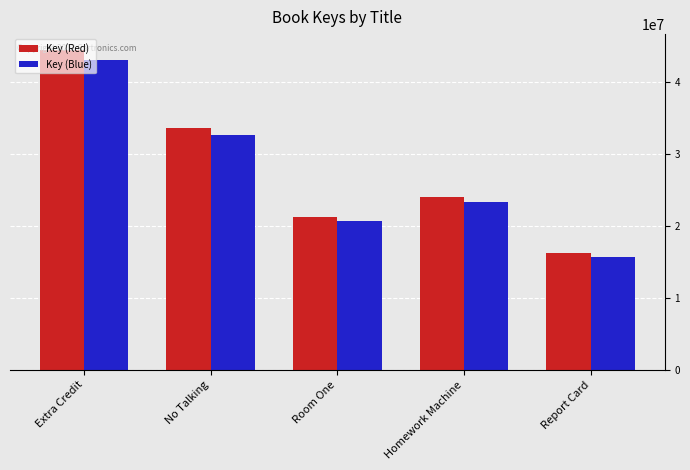

At how many categories does at least one series exceed 27369045?

2